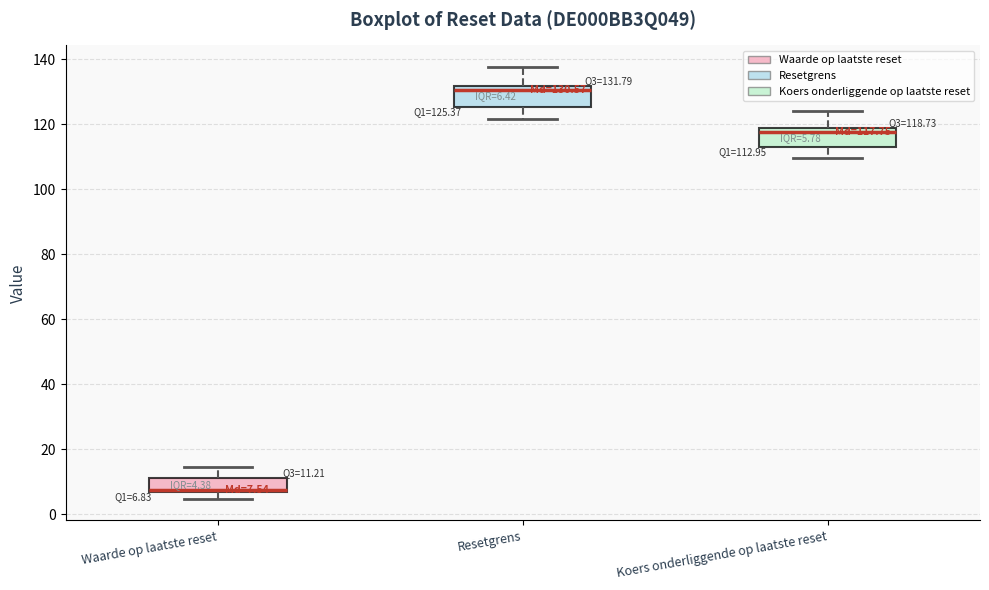

Which box's median line is the lowest?

Waarde op laatste reset